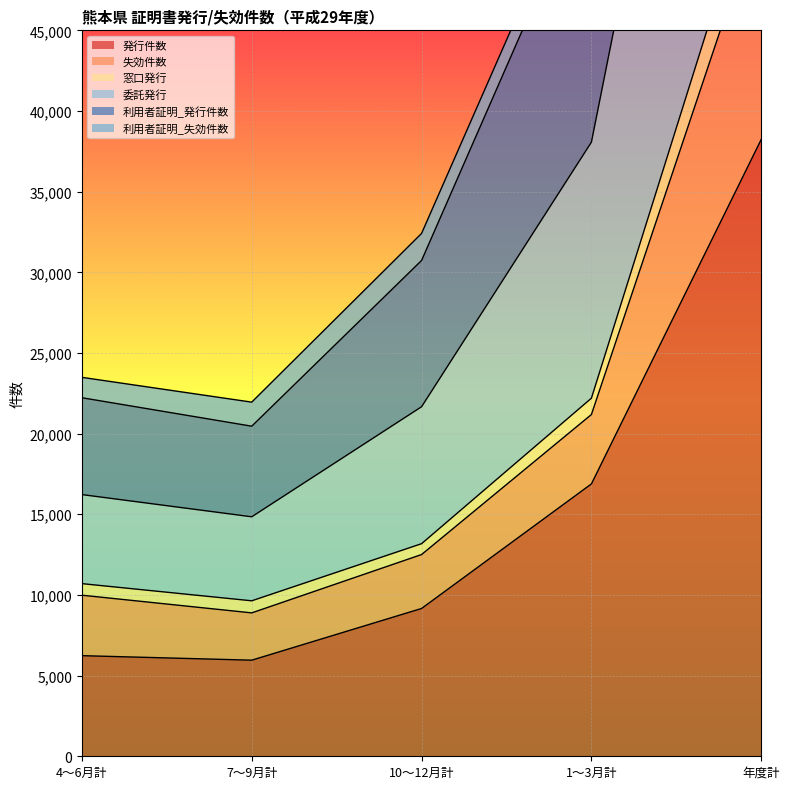

True or false: 利用者証明_発行件数 and 窓口発行 cross at least once.

False